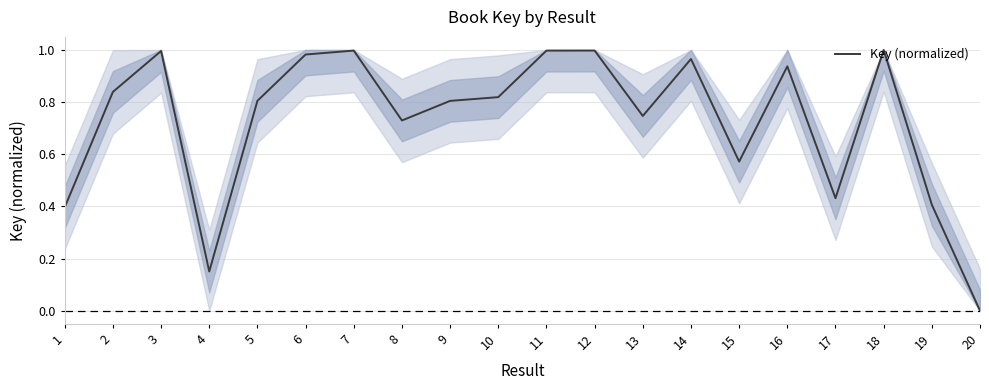

True or false: the data shows 1.2 at 9.

False